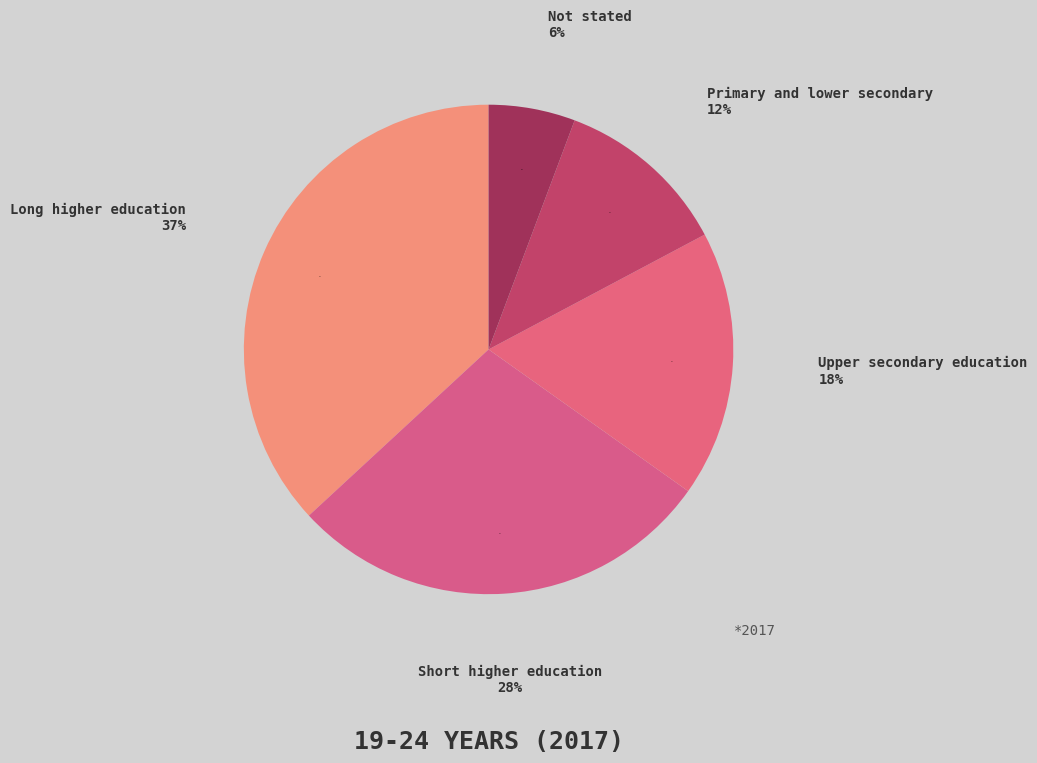

To the nearest percent, what portion does Not stated represent?

6%